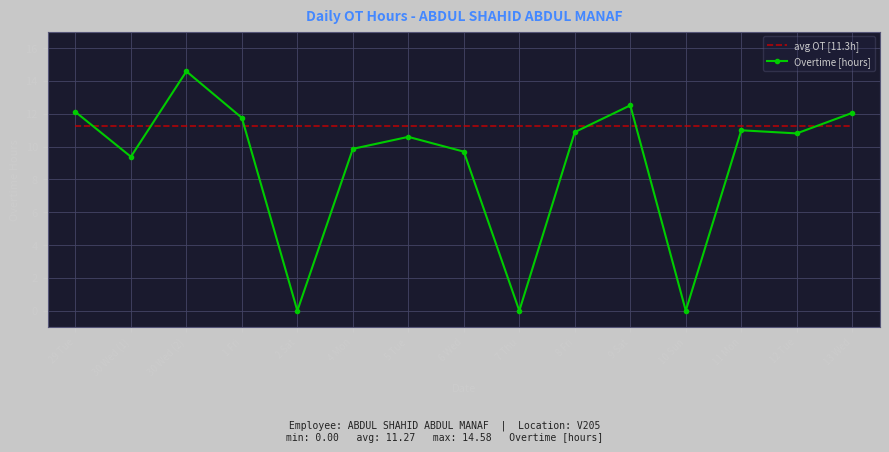

Rank the series by their average value, from highest to lowest.

avg OT [11.3h], Overtime [hours]